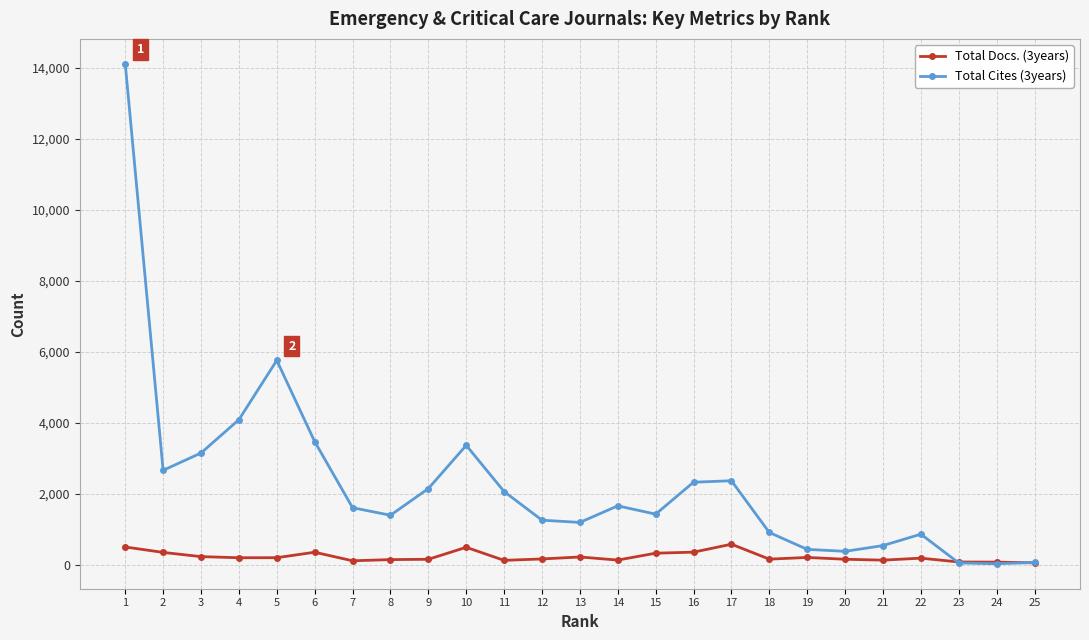

Which series has the largest total across all categories?

Total Cites (3years)